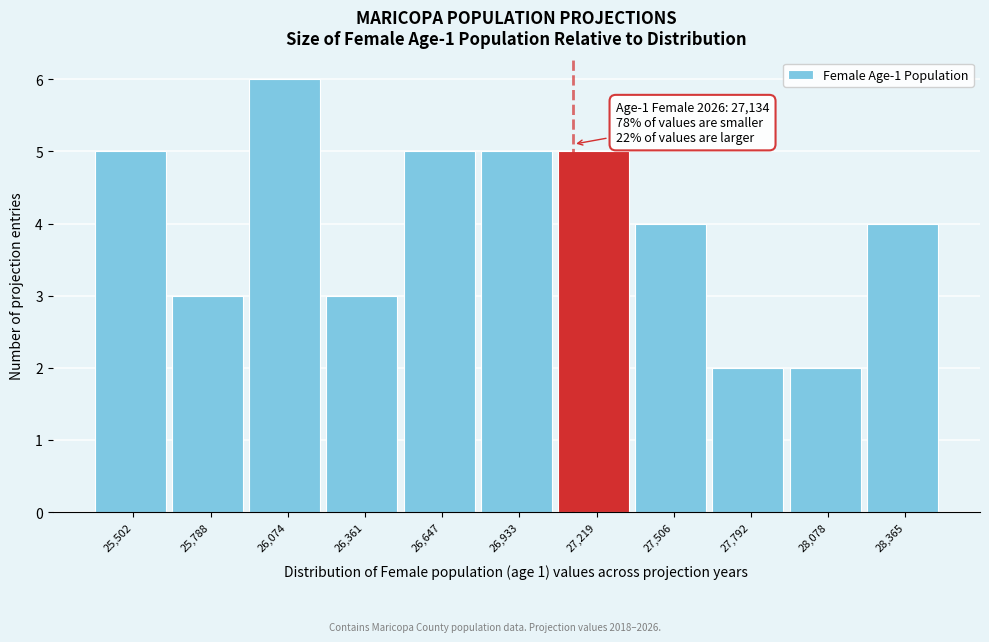

Which range on the x-axis has the tallest bar?

25950 to 26200